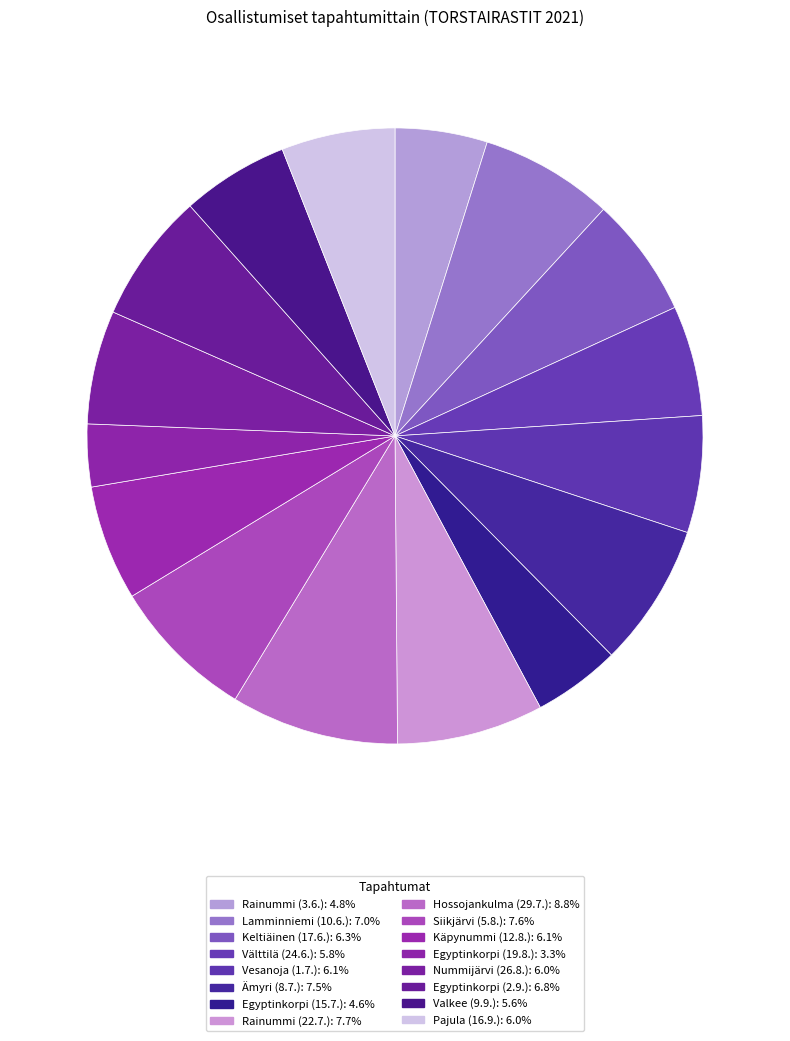

To the nearest percent, what is the combined percentage of Keltiäinen (17.6.) and Egyptinkorpi (15.7.)?

11%